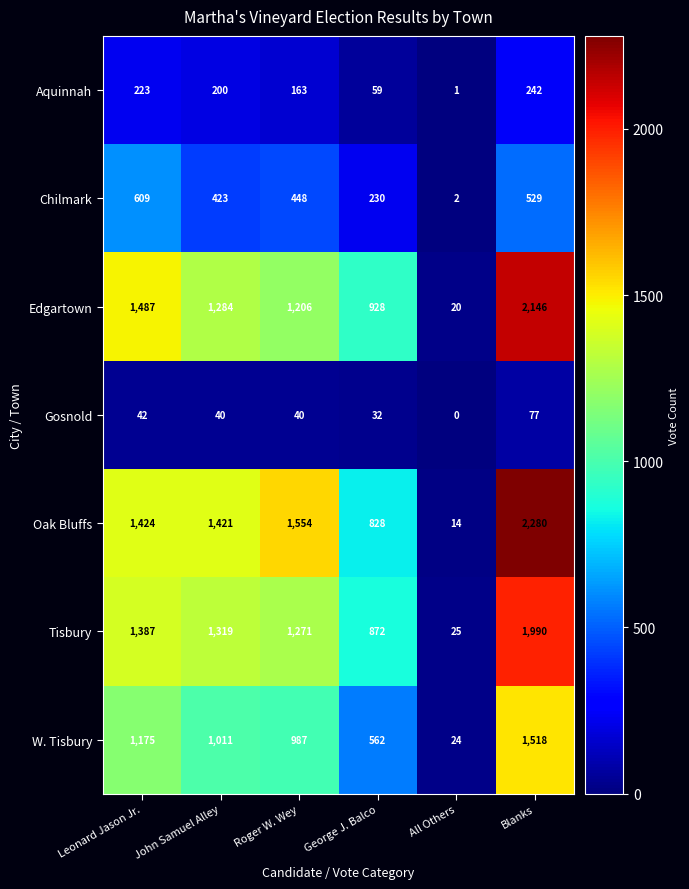

How many categories are shown in the chart?

6